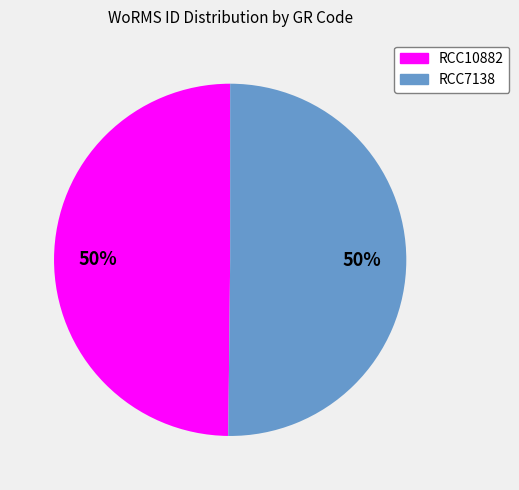

To the nearest percent, what percentage of the pie is RCC10882?

50%